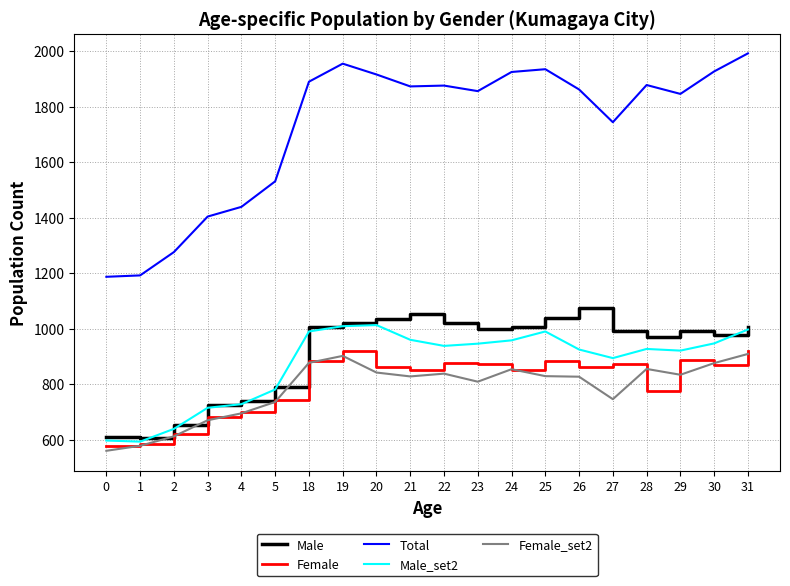

True or false: Total and Male_set2 cross at least once.

False